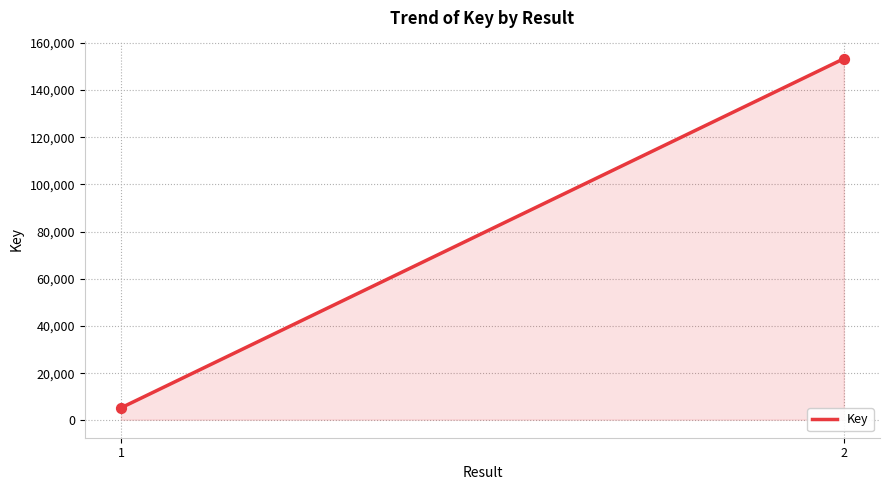

What is the smallest value displayed?

5338.0